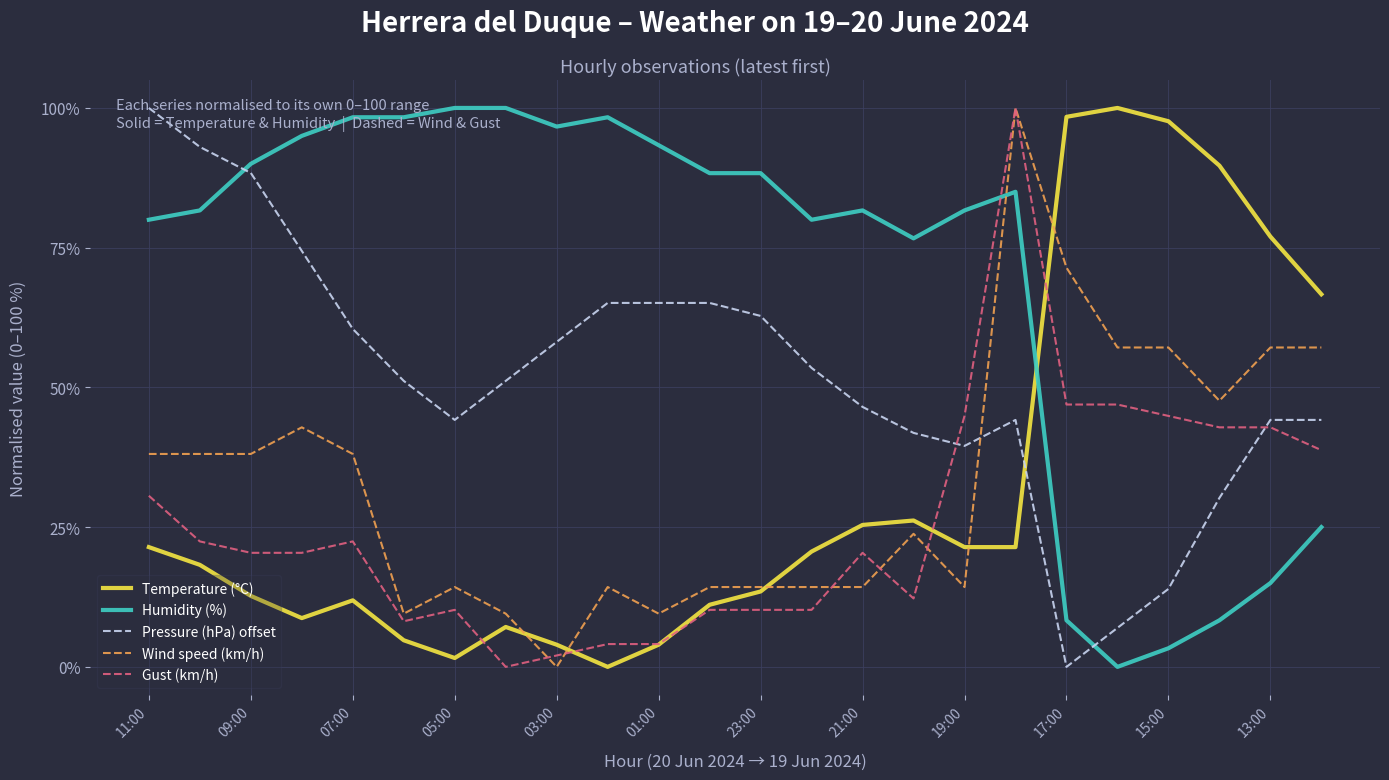

What is the difference between the second highest and minimum values in the Temperature (°C) series?

98.4